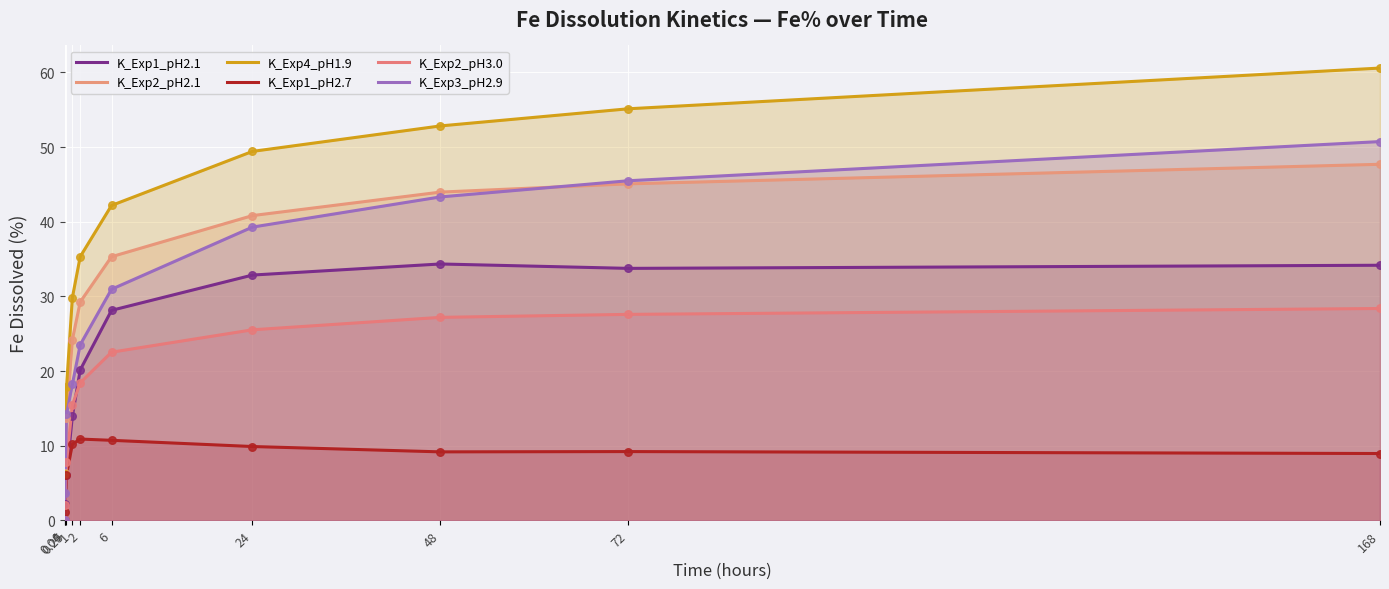

What are all the series names shown in the legend?

K_Exp1_pH2.1, K_Exp2_pH2.1, K_Exp4_pH1.9, K_Exp1_pH2.7, K_Exp2_pH3.0, K_Exp3_pH2.9